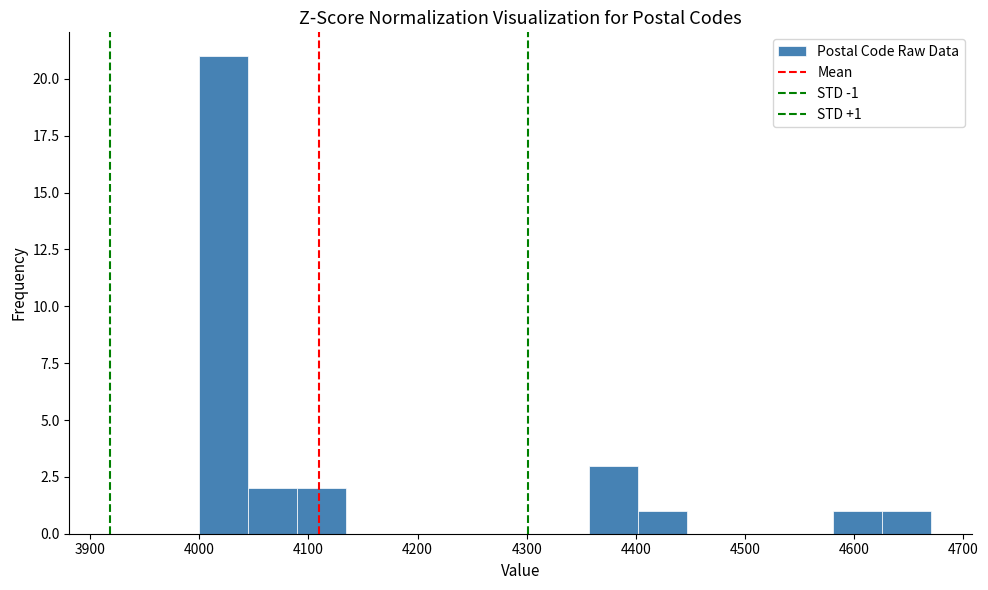

Which range on the x-axis has the tallest bar?

4000 to 4040